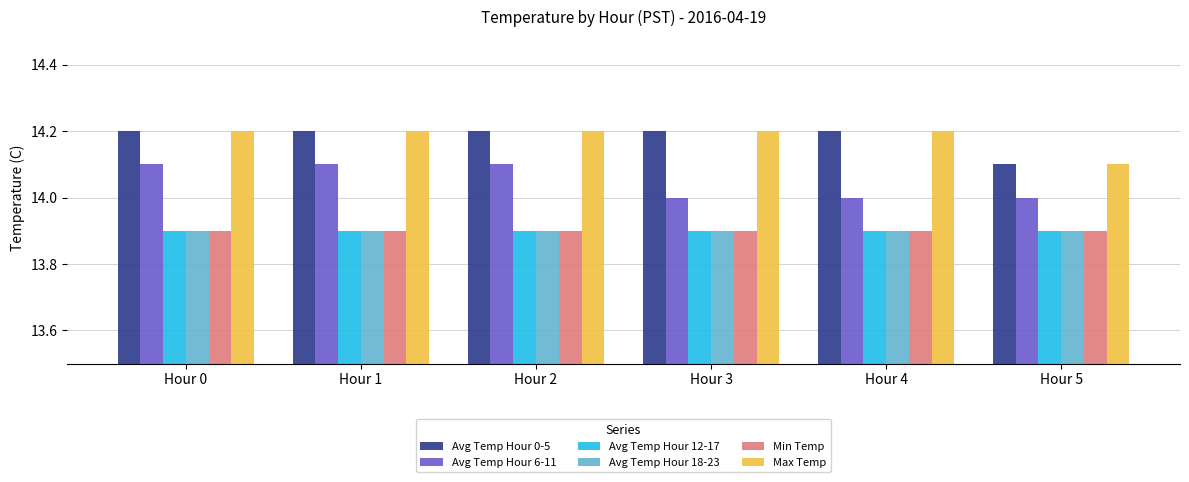

Reading right to left, list all the values displayed in this chart.

Avg Temp Hour 0-5: Hour 5=14.1	Hour 4=14.2	Hour 3=14.2	Hour 2=14.2	Hour 1=14.2	Hour 0=14.2
Avg Temp Hour 6-11: Hour 5=14.0	Hour 4=14.0	Hour 3=14.0	Hour 2=14.1	Hour 1=14.1	Hour 0=14.1
Avg Temp Hour 12-17: Hour 5=13.9	Hour 4=13.9	Hour 3=13.9	Hour 2=13.9	Hour 1=13.9	Hour 0=13.9
Avg Temp Hour 18-23: Hour 5=13.9	Hour 4=13.9	Hour 3=13.9	Hour 2=13.9	Hour 1=13.9	Hour 0=13.9
Min Temp: Hour 5=13.9	Hour 4=13.9	Hour 3=13.9	Hour 2=13.9	Hour 1=13.9	Hour 0=13.9
Max Temp: Hour 5=14.1	Hour 4=14.2	Hour 3=14.2	Hour 2=14.2	Hour 1=14.2	Hour 0=14.2